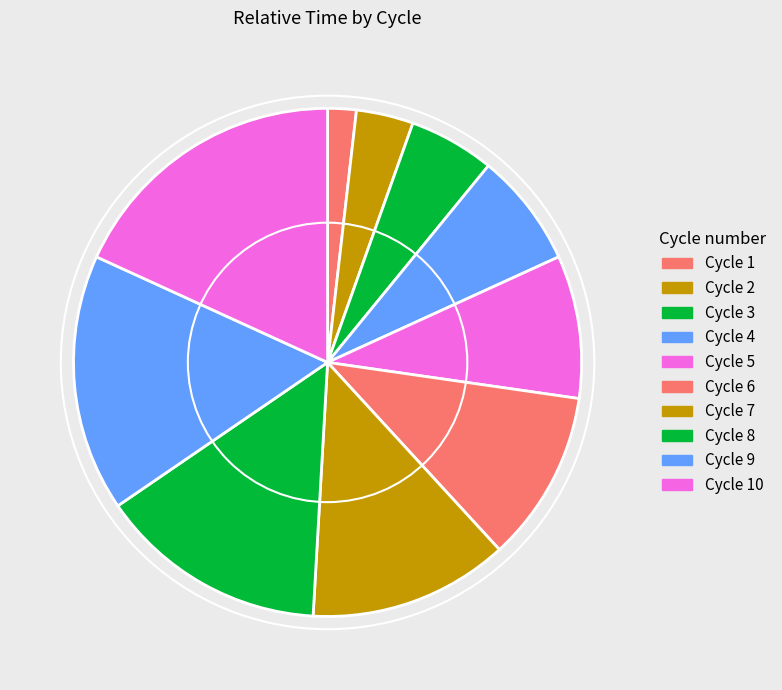

Count the number of slices in the pie.

10